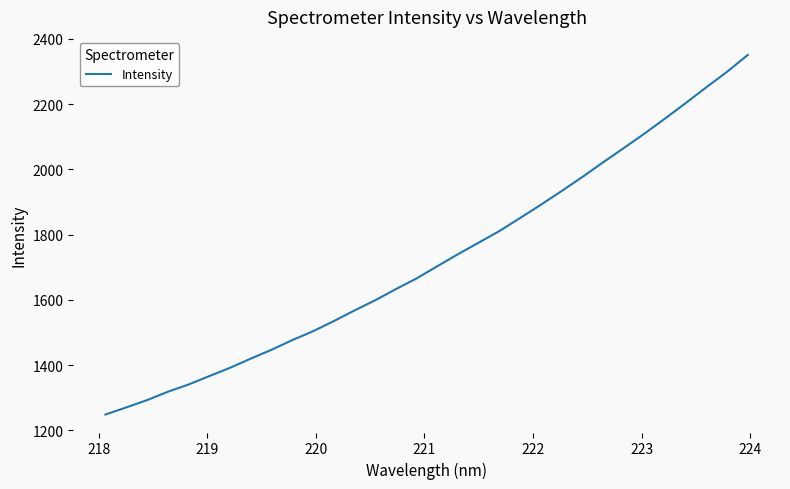

What is the smallest value displayed?

1248.4